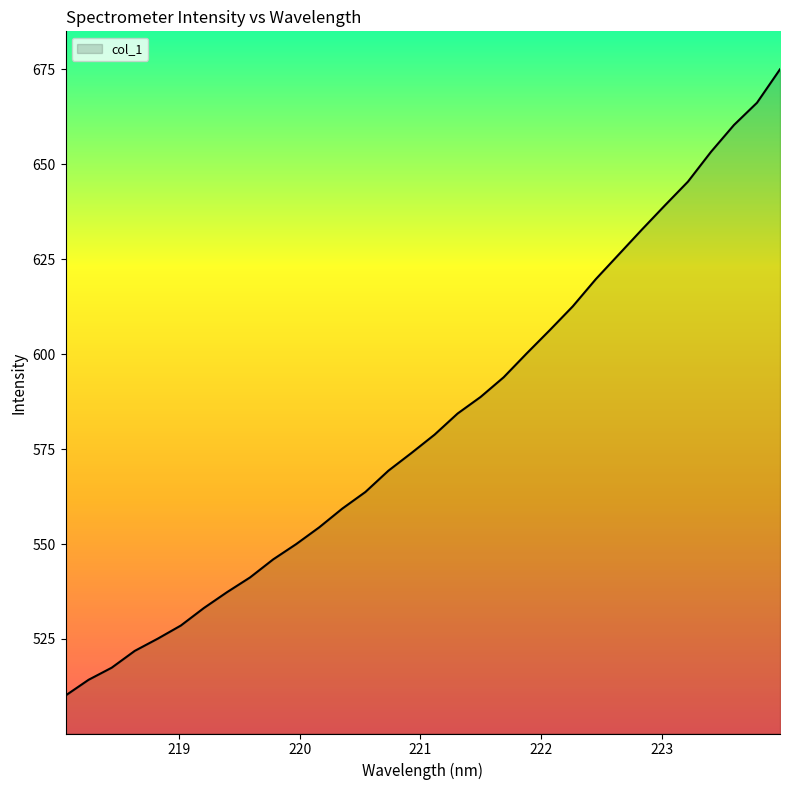

What is the smallest value displayed?

510.1